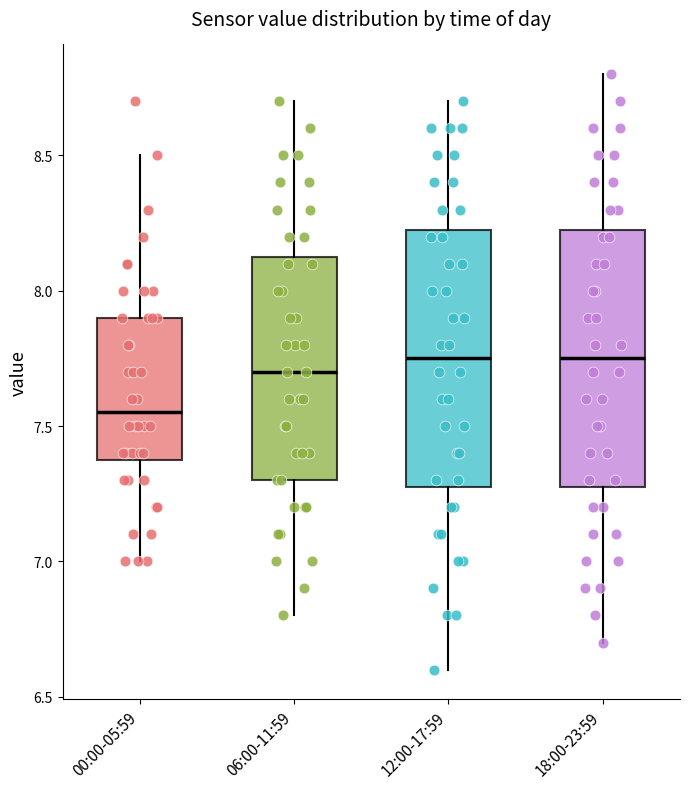

Which box's median line is the lowest?

00:00-05:59